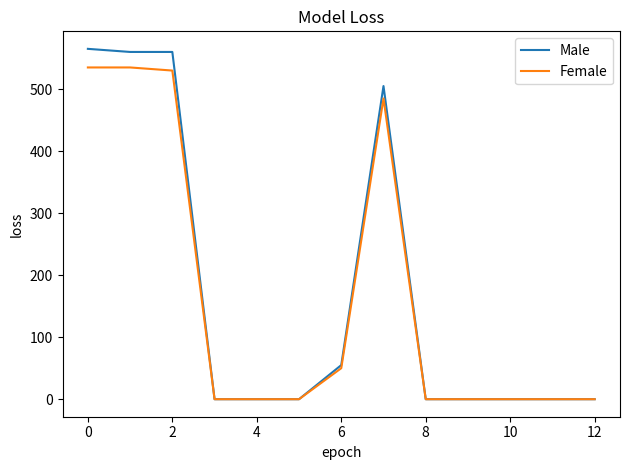

What is the highest value of the Female series?

535